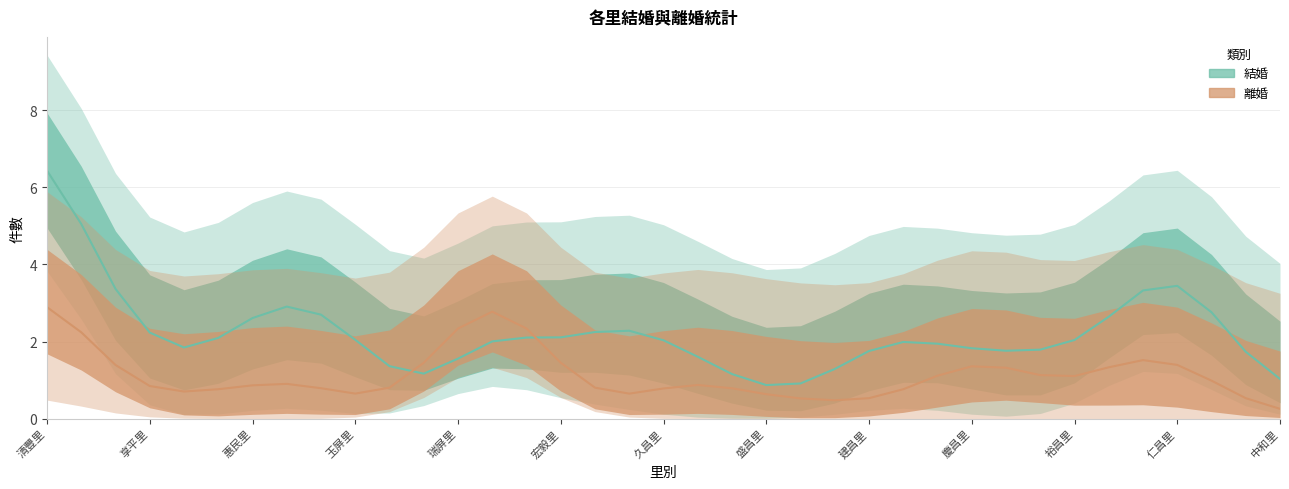

Rank the series by their average value, from highest to lowest.

結婚, 離婚